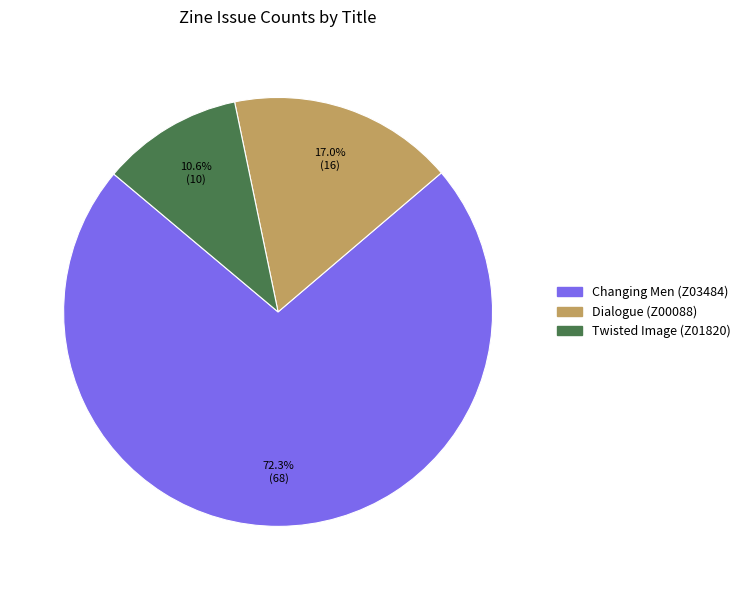

To the nearest percent, what is the average slice percentage?

33%